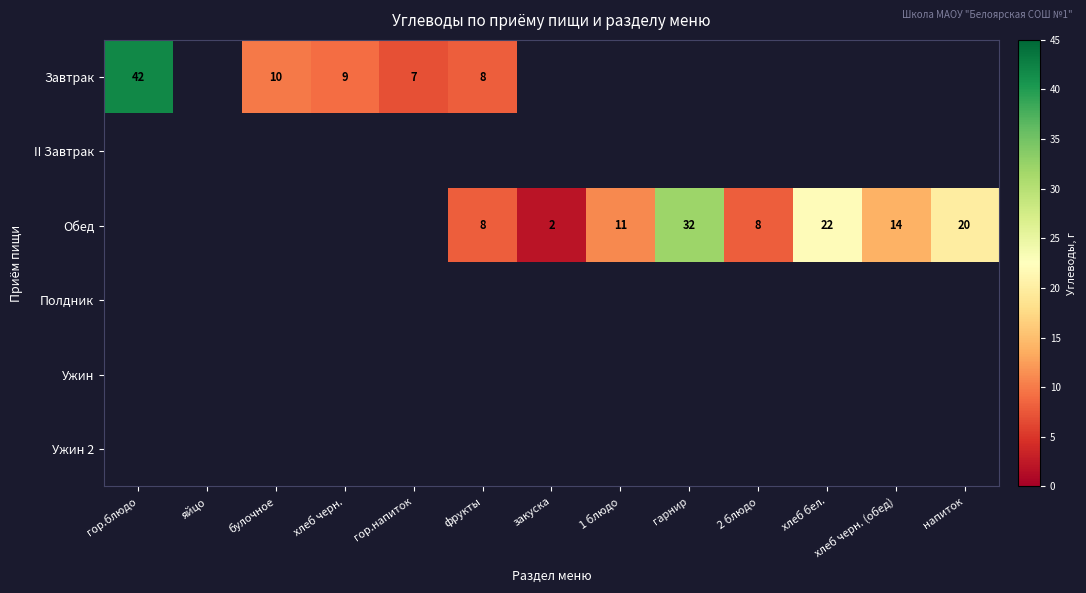

How many data points does each series have?

13